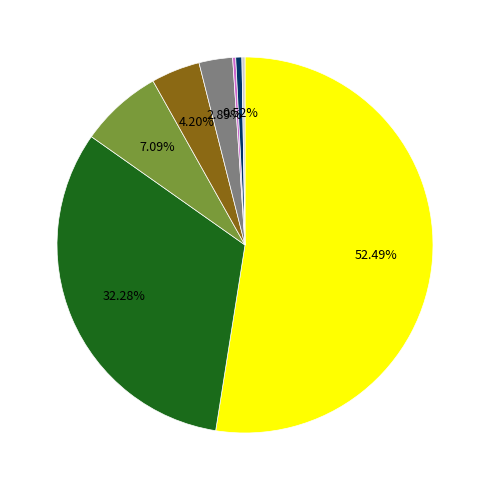

Is there a majority slice in this chart?

Yes